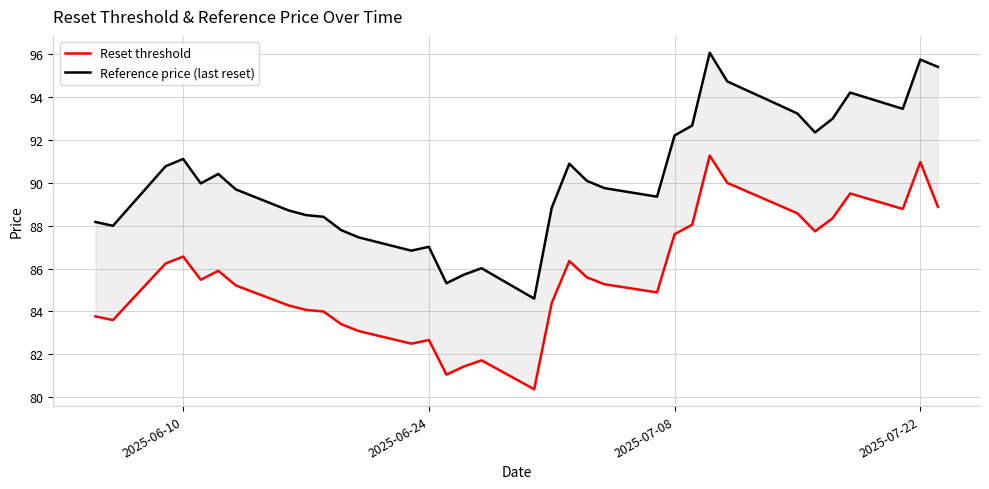

The Reference price (last reset) series shows 95.8 at 2025-07-22. True or false?

True